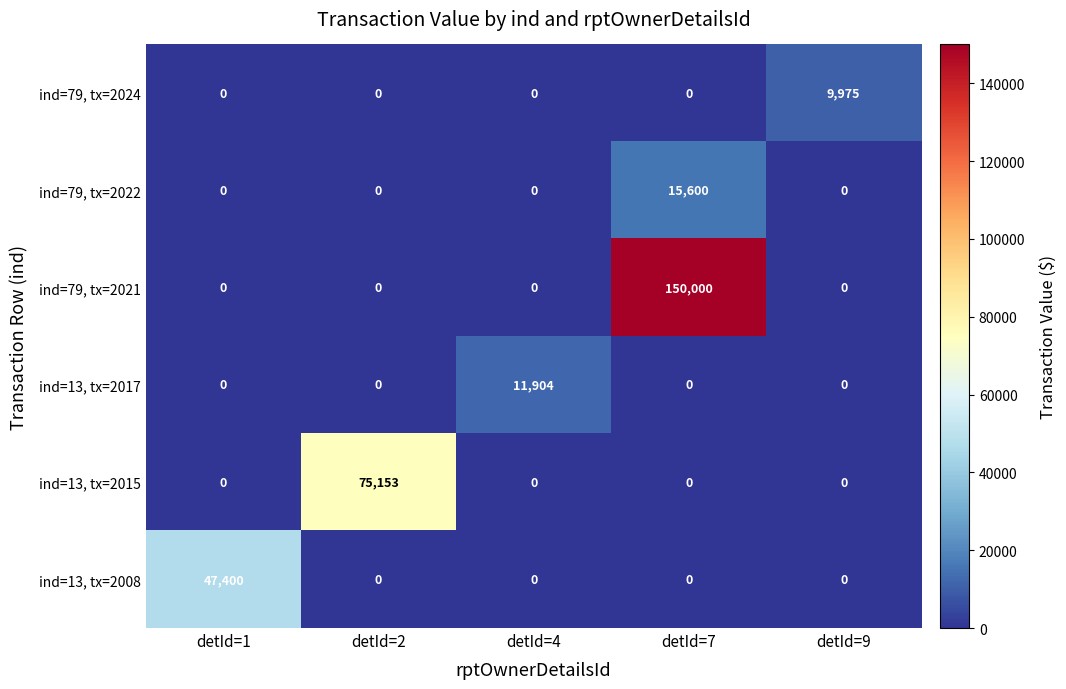

Which category has the highest value across all series?

detId=7